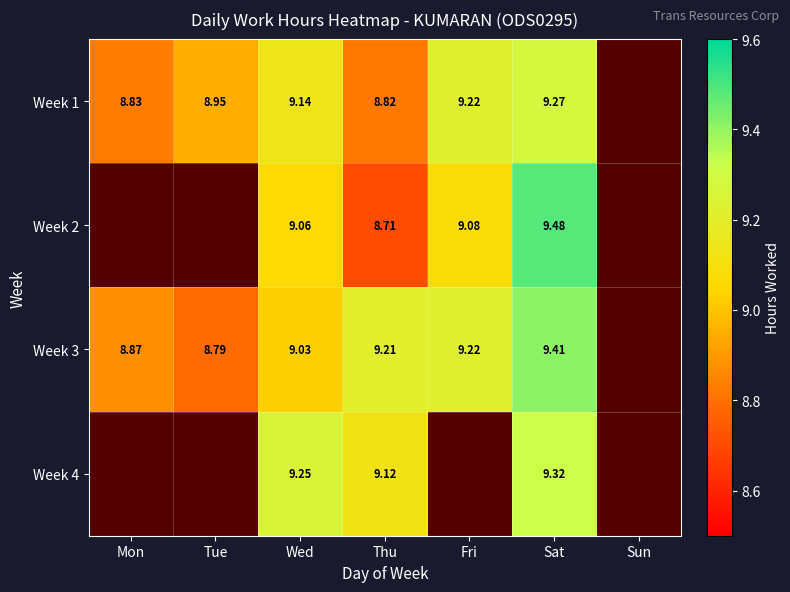

Count the number of data series in this chart.

4